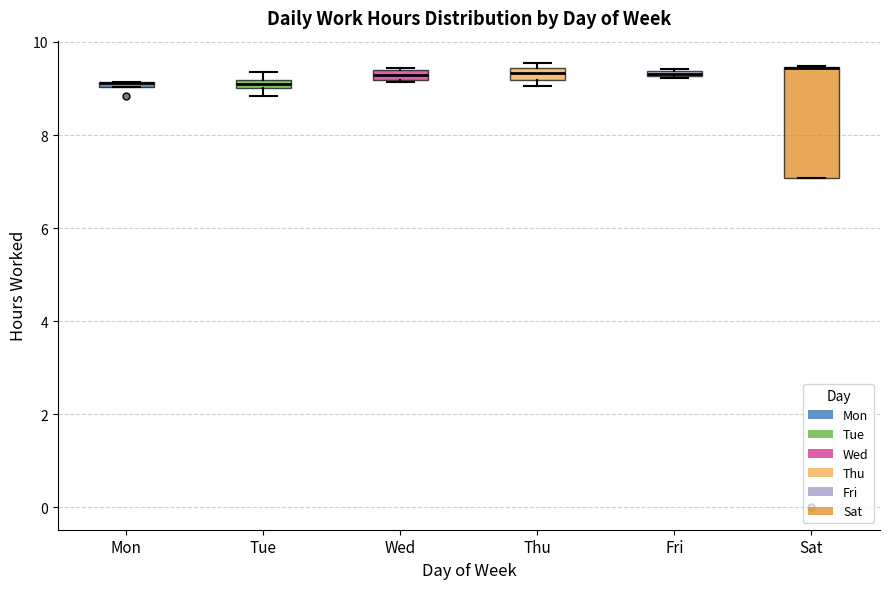

Comparing the boxes themselves (not the whiskers), which one is the tallest?

Sat